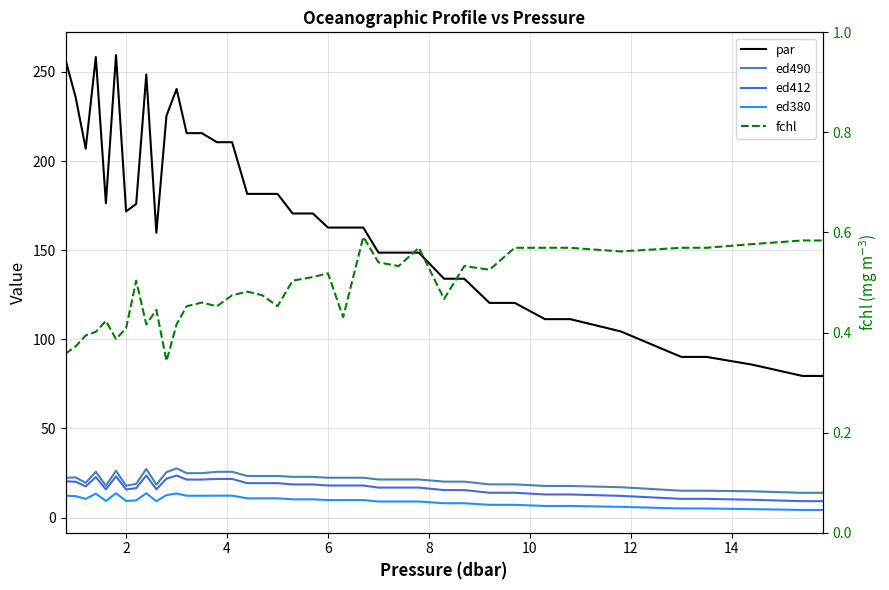

What is the sum of all ed412 values?

667.2